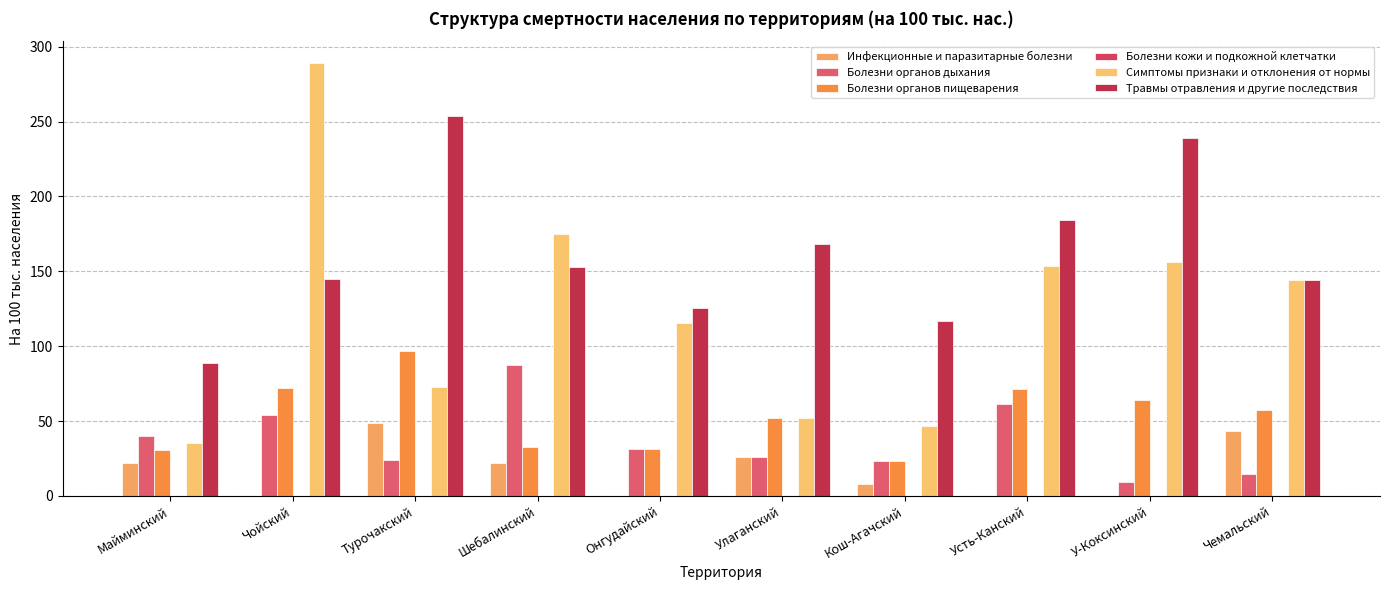

Is the value of Болезни органов дыхания at Турочакский greater than the value of Травмы отравления и другие последствия at Улаганский?

No